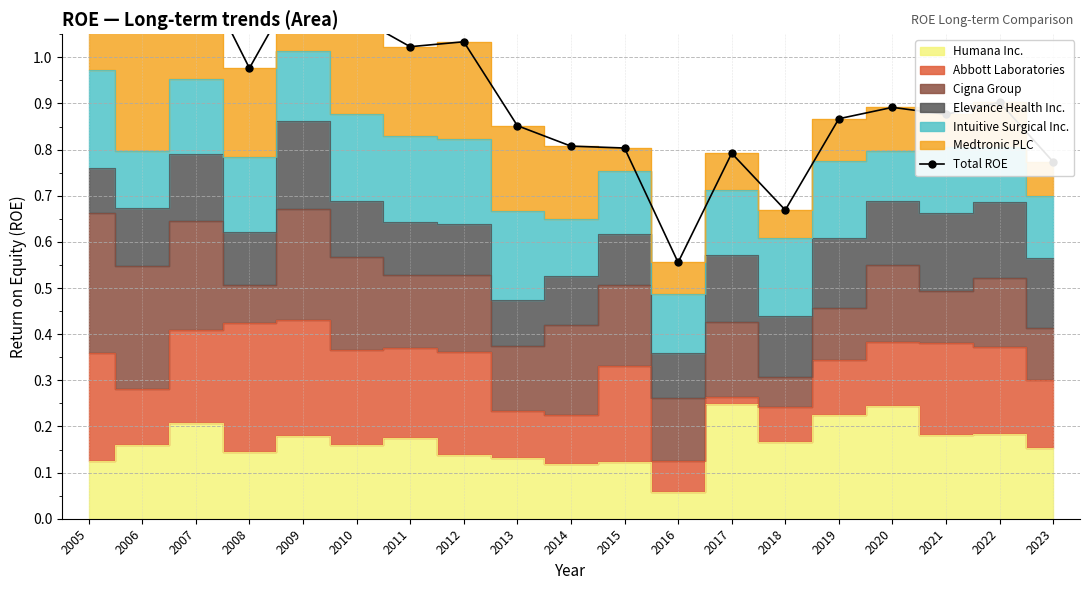

How many categories are shown in the chart?

19